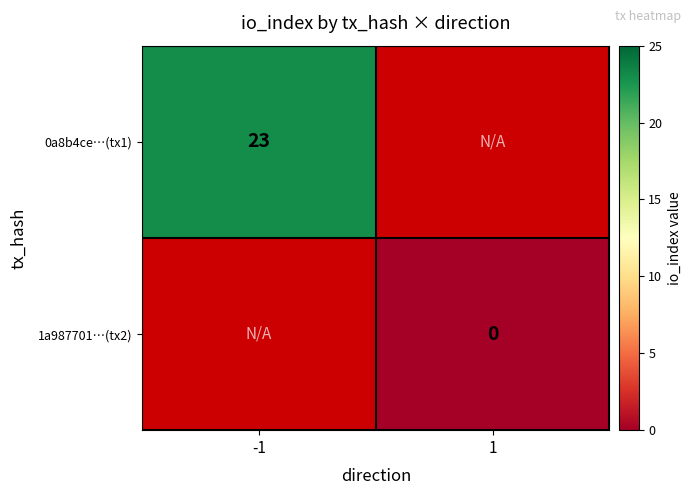

Is the value of 1a987701…(tx2) at 1 greater than the value of 0a8b4ce…(tx1) at -1?

No